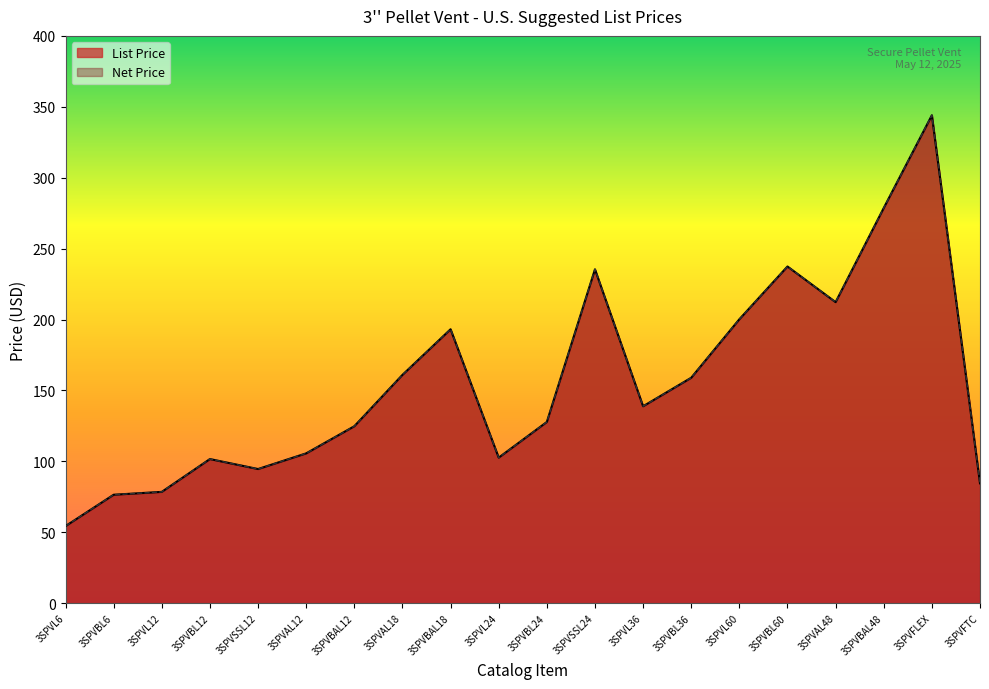

At how many categories does at least one series exceed 84?

17